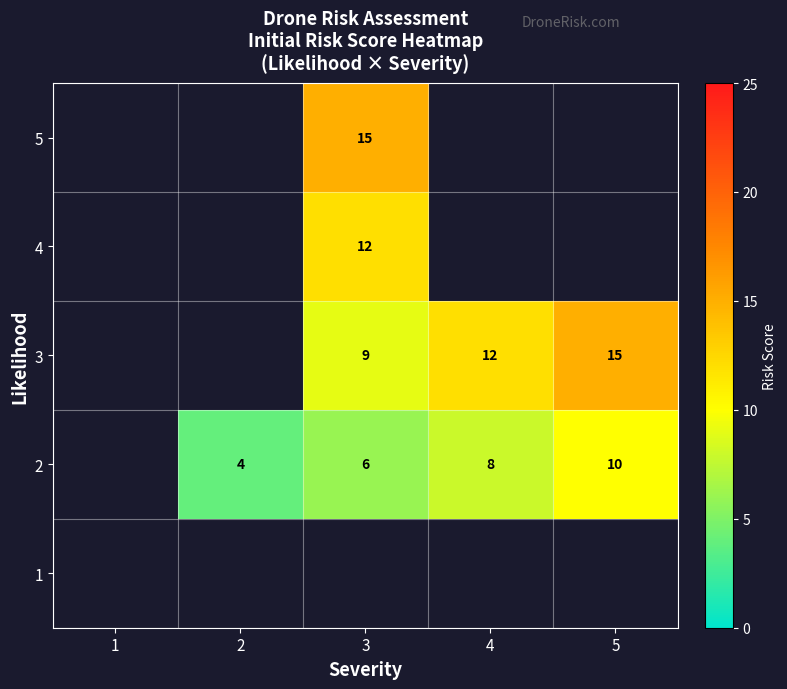

List the series in order of their overall mean, lowest first.

1, 2, 3, 4, 5